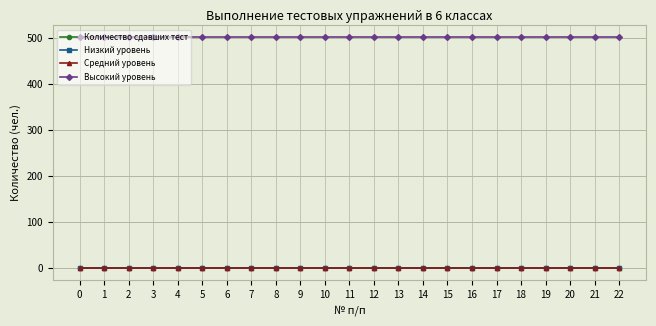

True or false: Высокий уровень has a value of 501.5 at 21.

True